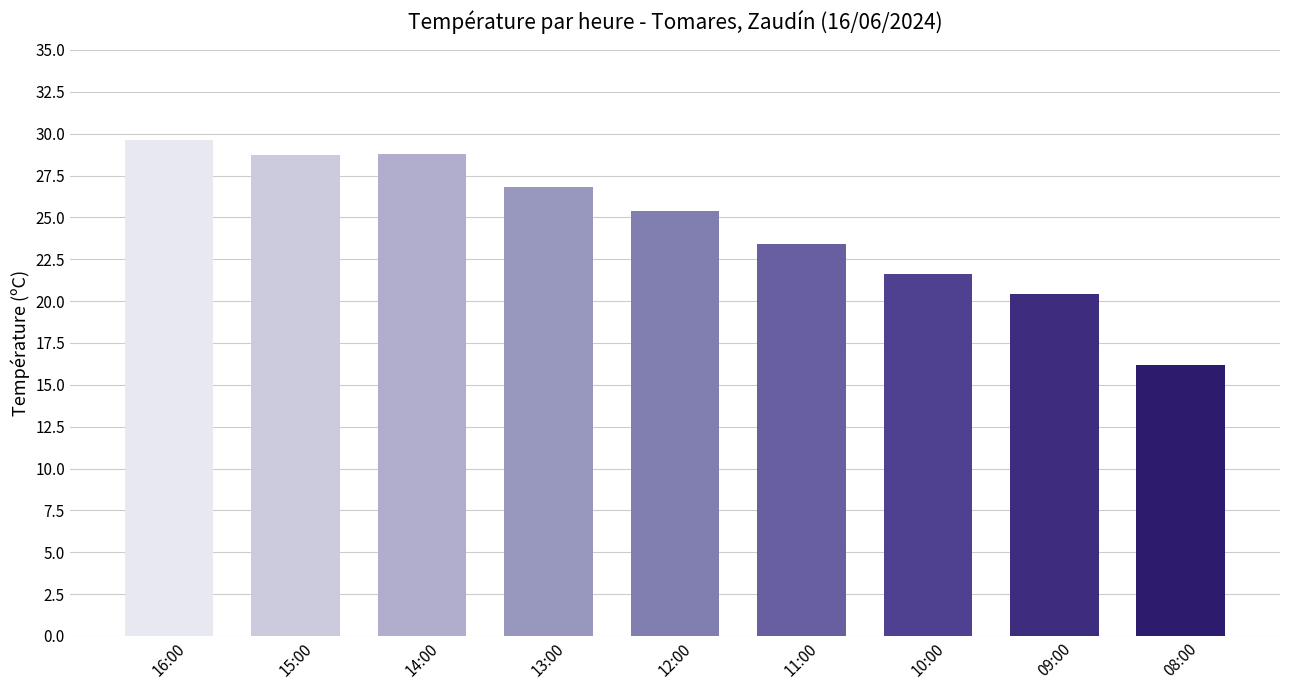

What is the change in value from 16:00 to 09:00?

-9.2